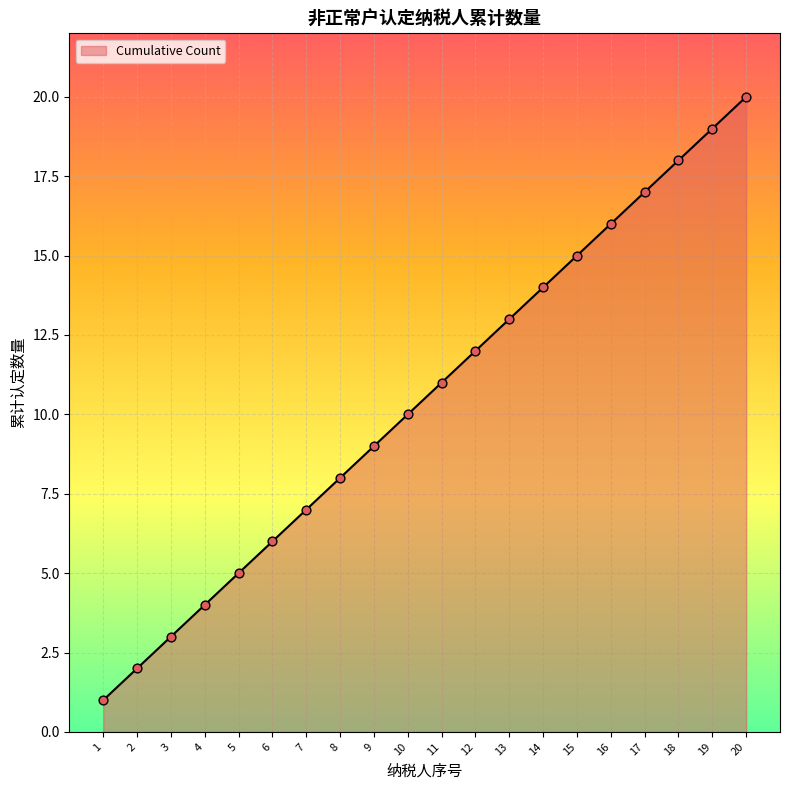

What is the change in value from 2 to 15?

+13